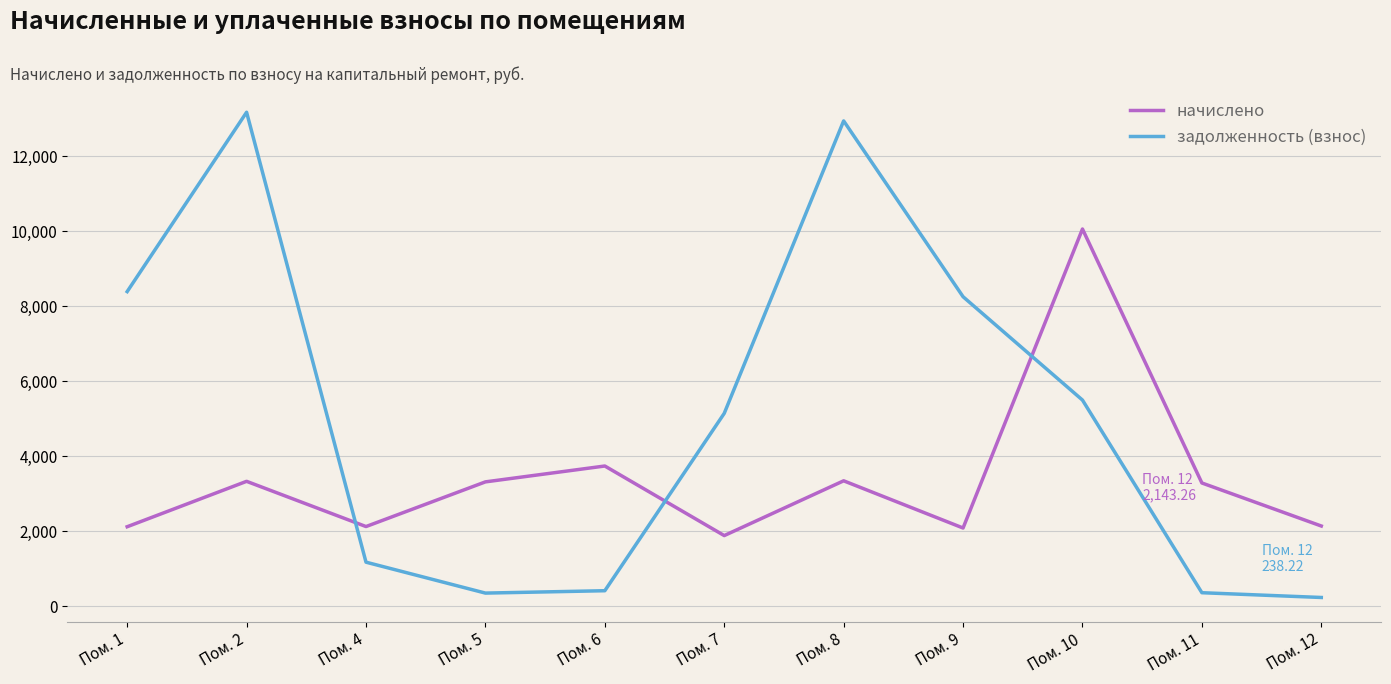

Count the number of categories in the chart.

11